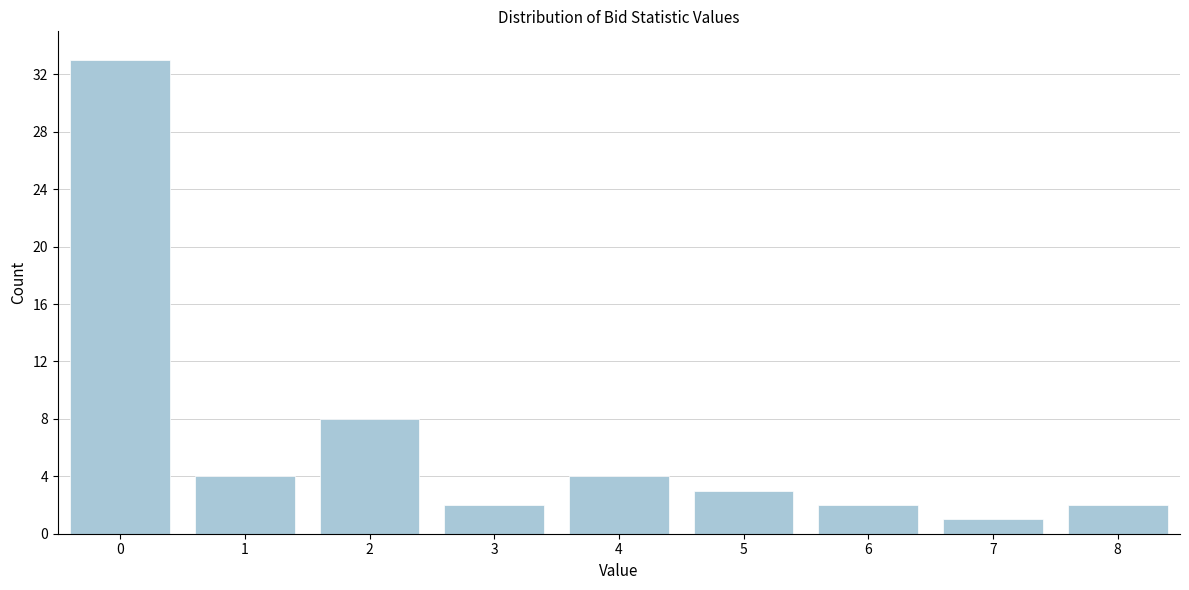

Reading left to right, what are all the values shown in this chart?

33	4	8	2	4	3	2	1	2